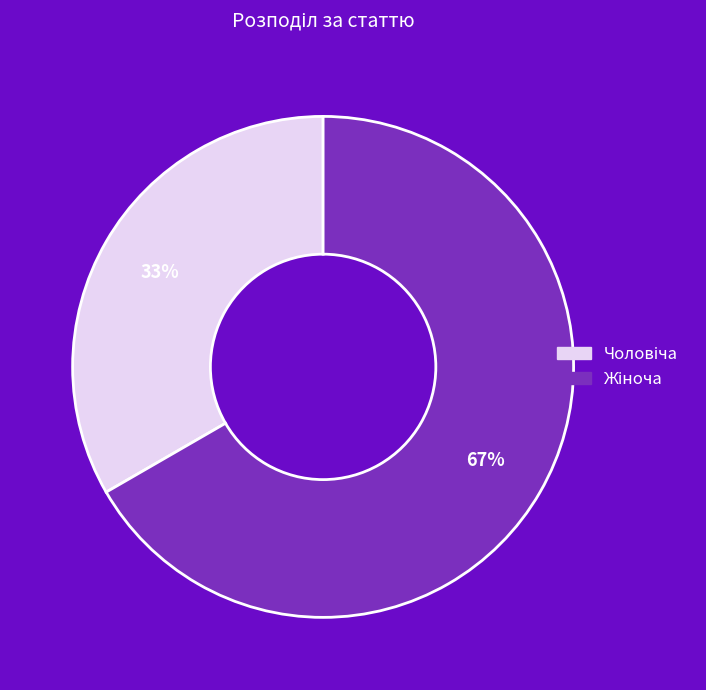

To the nearest percent, what is the average slice percentage?

50%